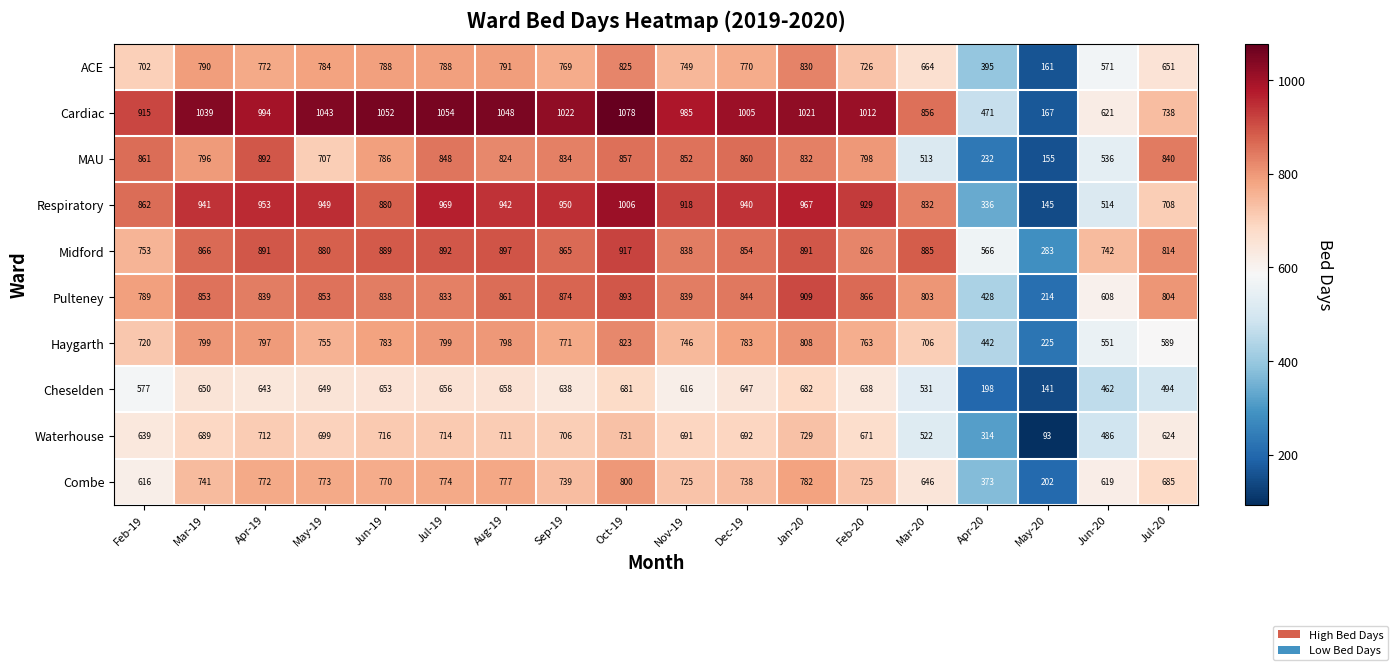

List the labels in order of MAU value, smallest first.

May-20, Apr-20, Mar-20, Jun-20, May-19, Jun-19, Mar-19, Feb-20, Aug-19, Jan-20, Sep-19, Jul-20, Jul-19, Nov-19, Oct-19, Dec-19, Feb-19, Apr-19